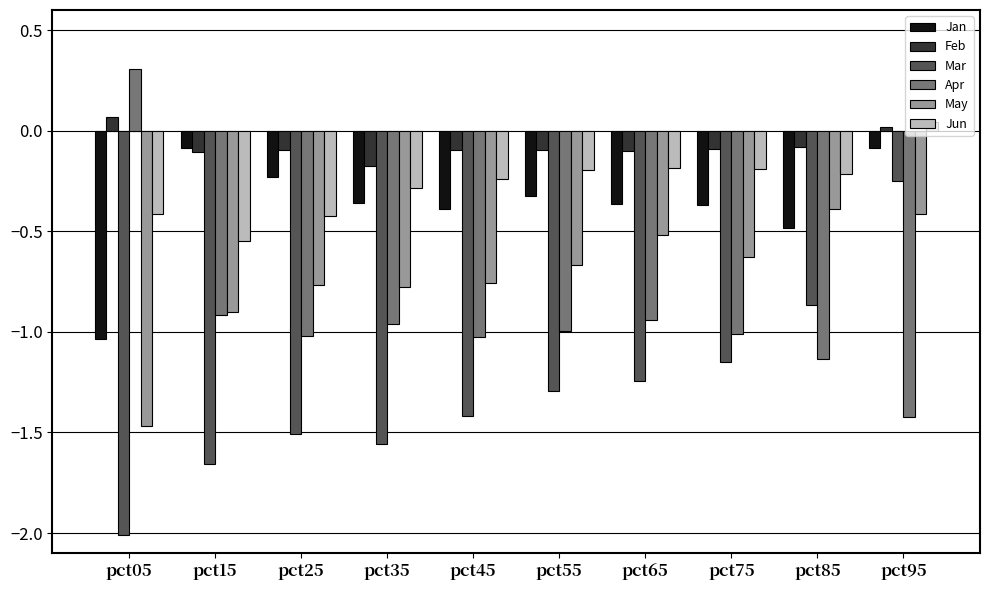

What is the sum of all May values?

-7.3